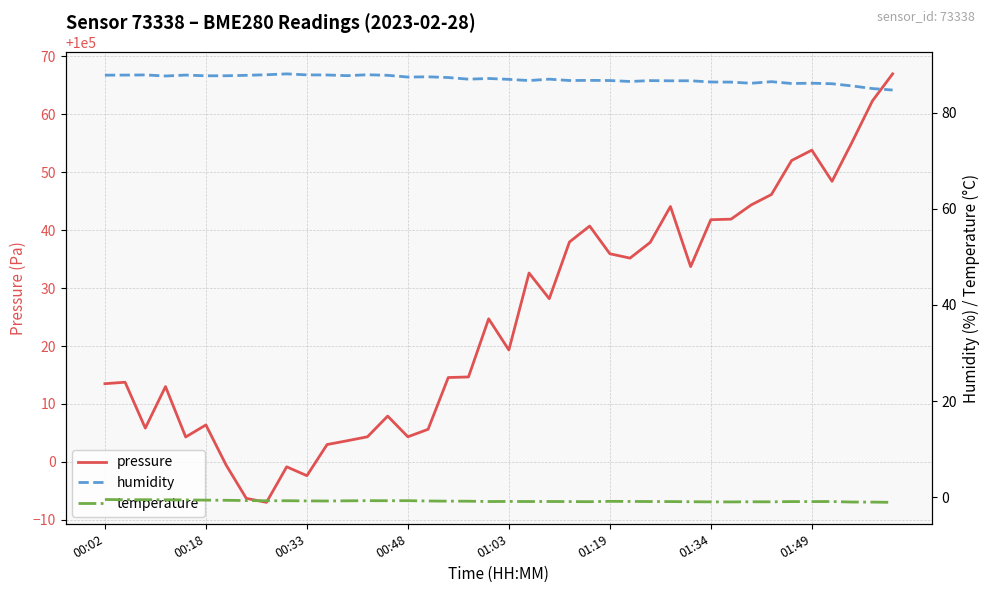

The pressure series shows 100013.5 at 00:02. True or false?

True